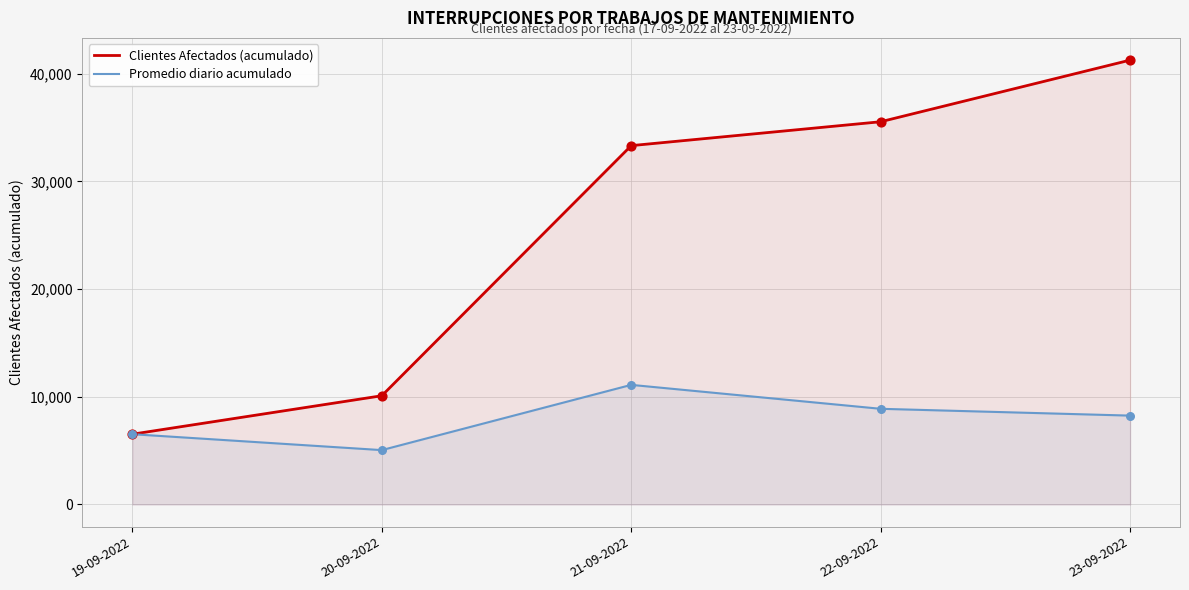

Which series has the largest Y range (max minus min)?

Clientes Afectados (acumulado)